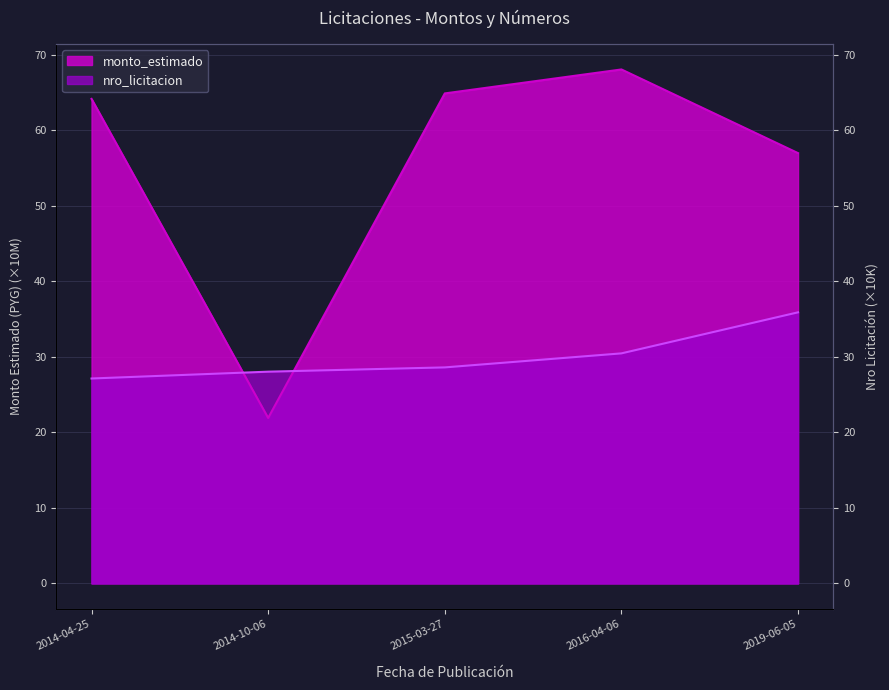

Is it true that monto_estimado equals 23.6 at 2014-04-25?

False